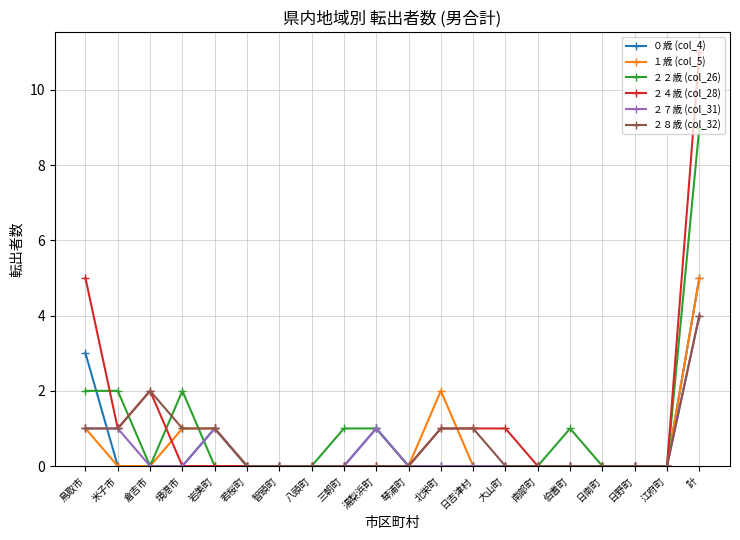

True or false: ２７歳 (col_31) and ０歳 (col_4) intersect in this chart.

True